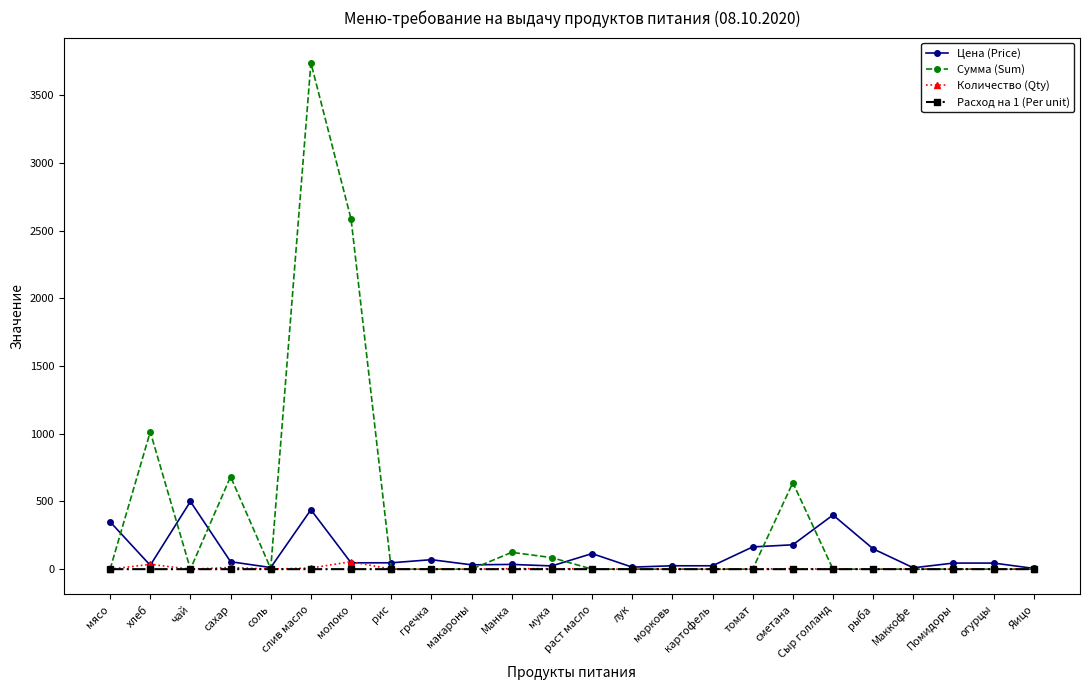

Does the chart display data point markers on the line(s)?

Yes